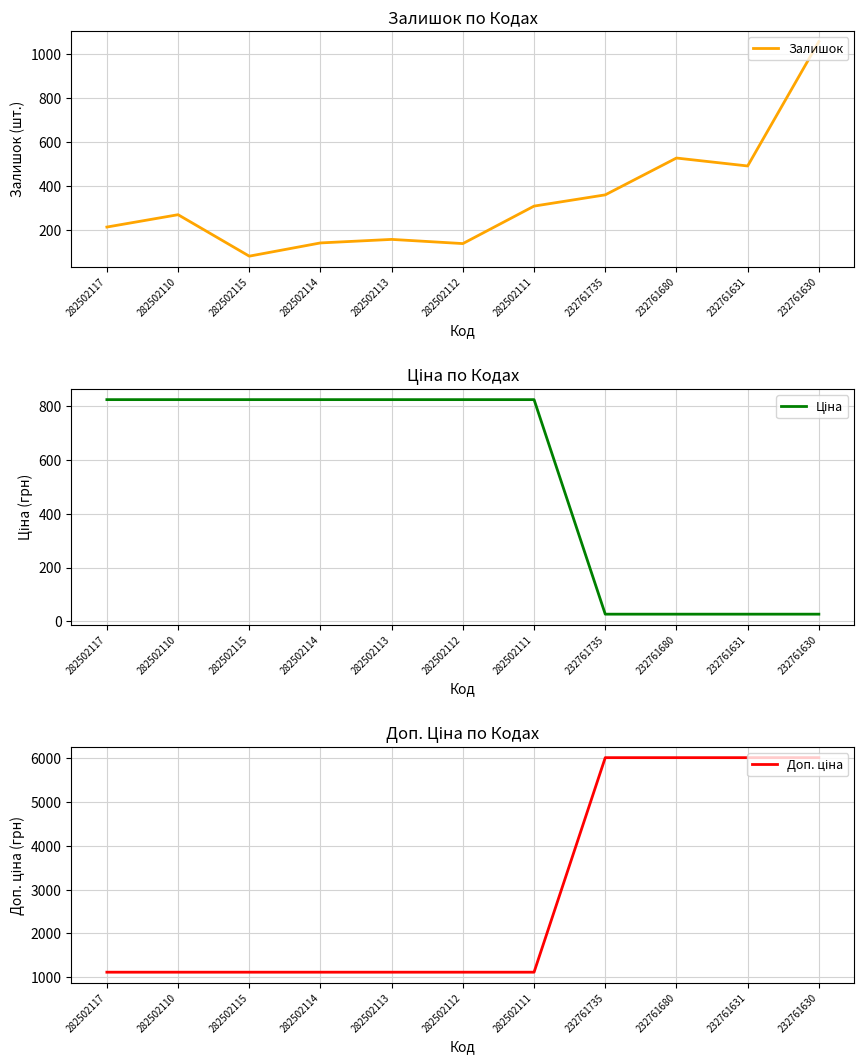

How many lines are shown in the chart?

3